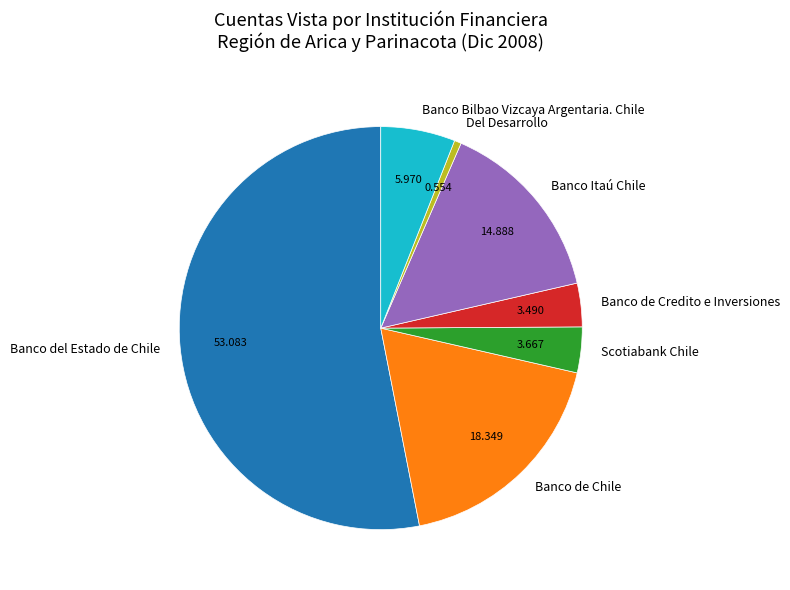

Which category has the biggest portion of the pie?

Banco del Estado de Chile